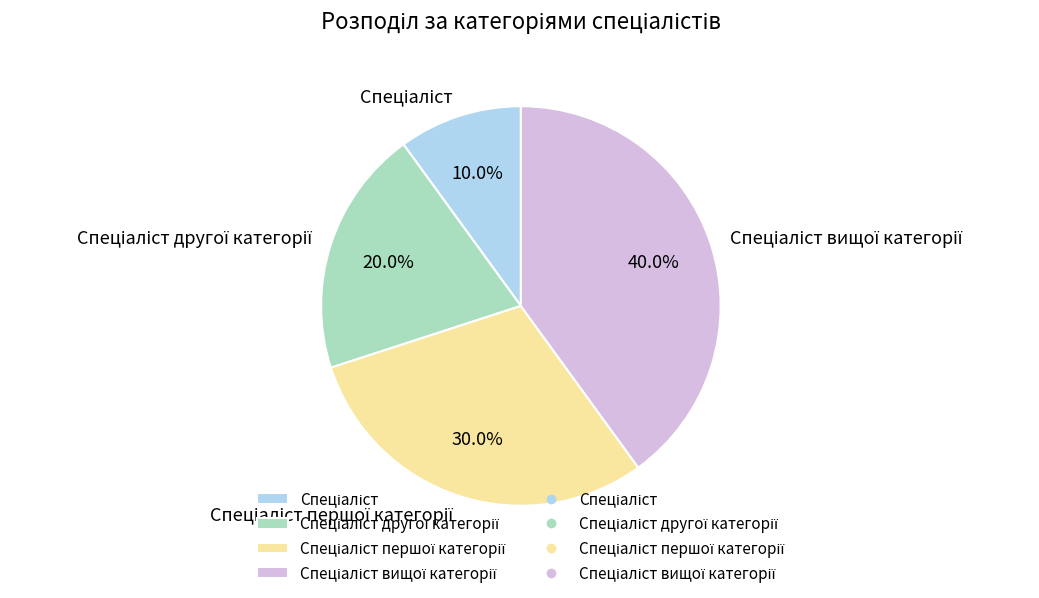

Count the number of slices in the pie.

4